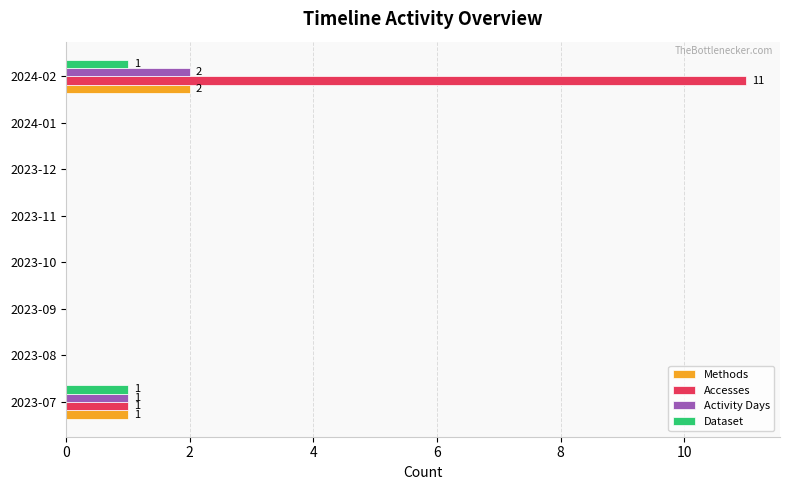

Which series has the largest total across all categories?

Accesses